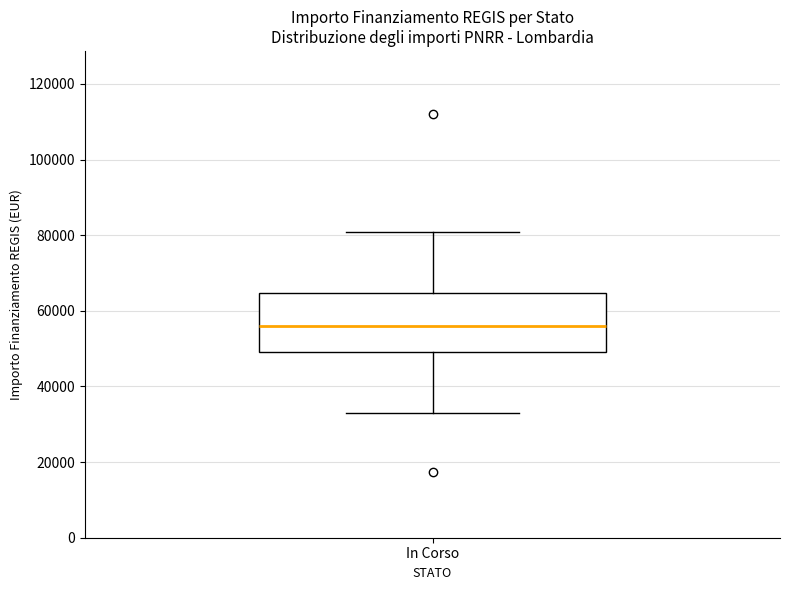

Where is the upper edge of the box for In Corso on the y-axis? The values are not printed on the chart, so give them approximately, as read against the axis.

64000